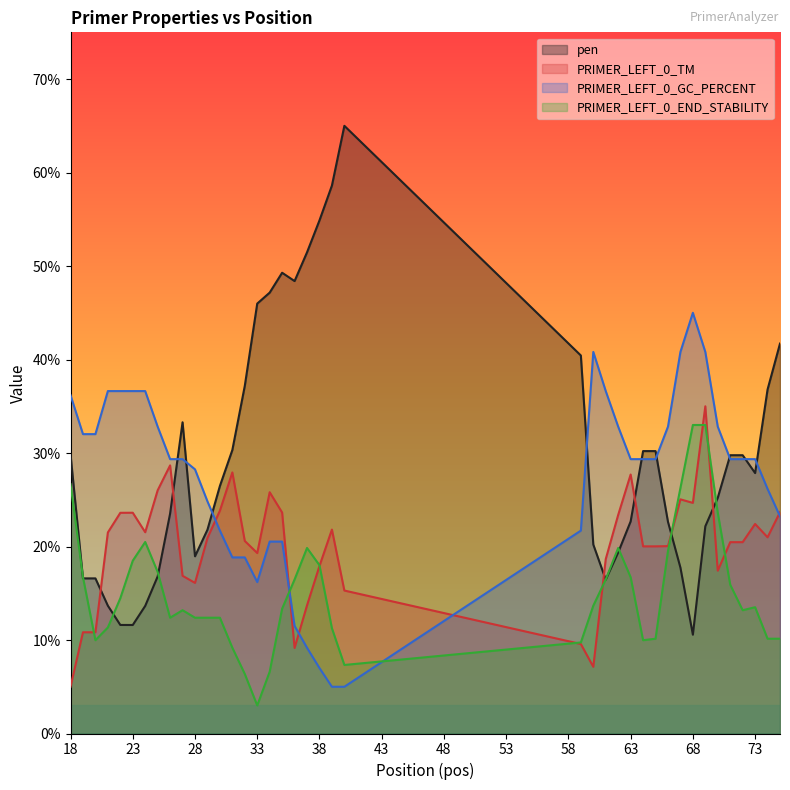

What is the total value across all series at 63?

96.4